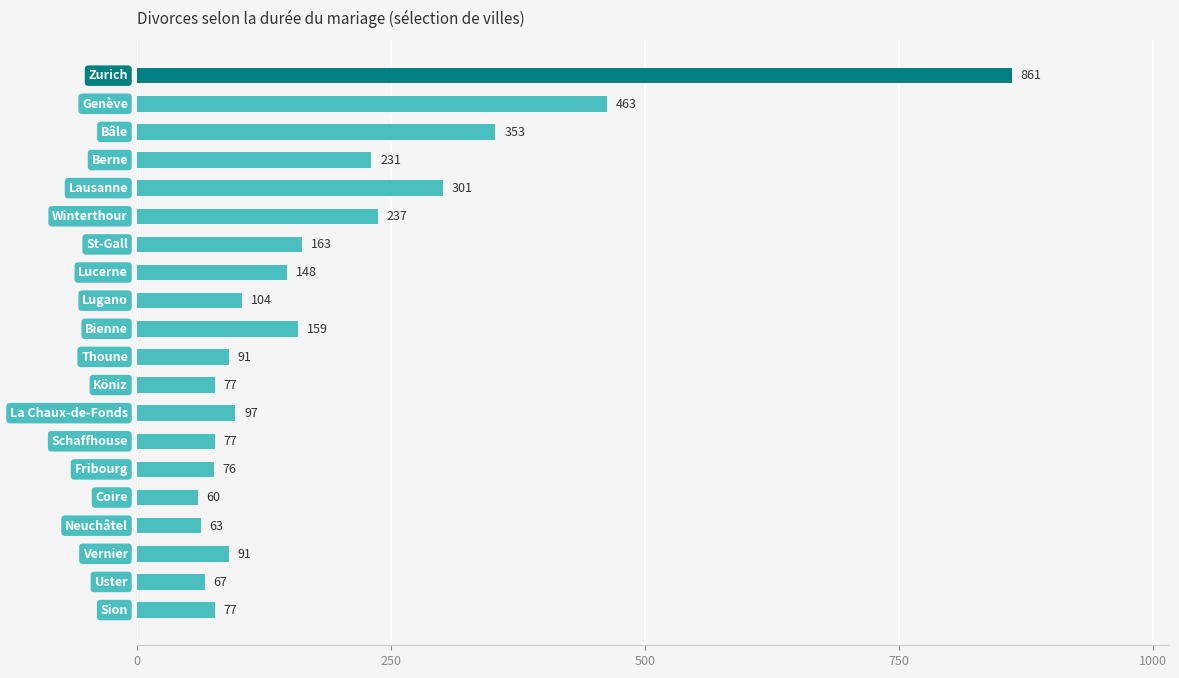

What is the average value?

190